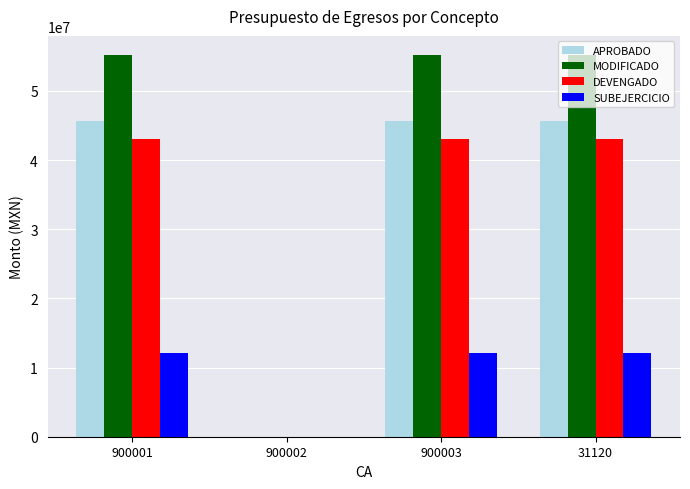

What is the maximum value for MODIFICADO?

55186799.4